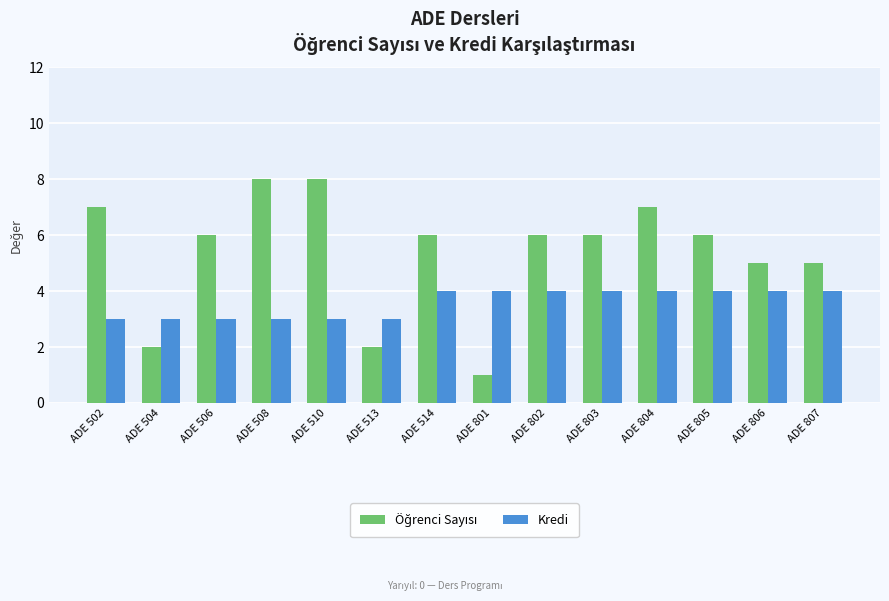

What is the spread (max minus min) of values at ADE 506?

3